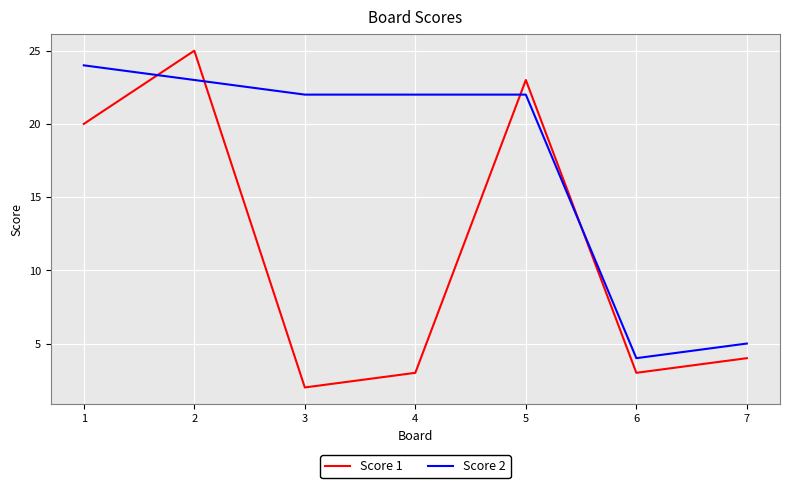

What is the total value across all series at 6?

7